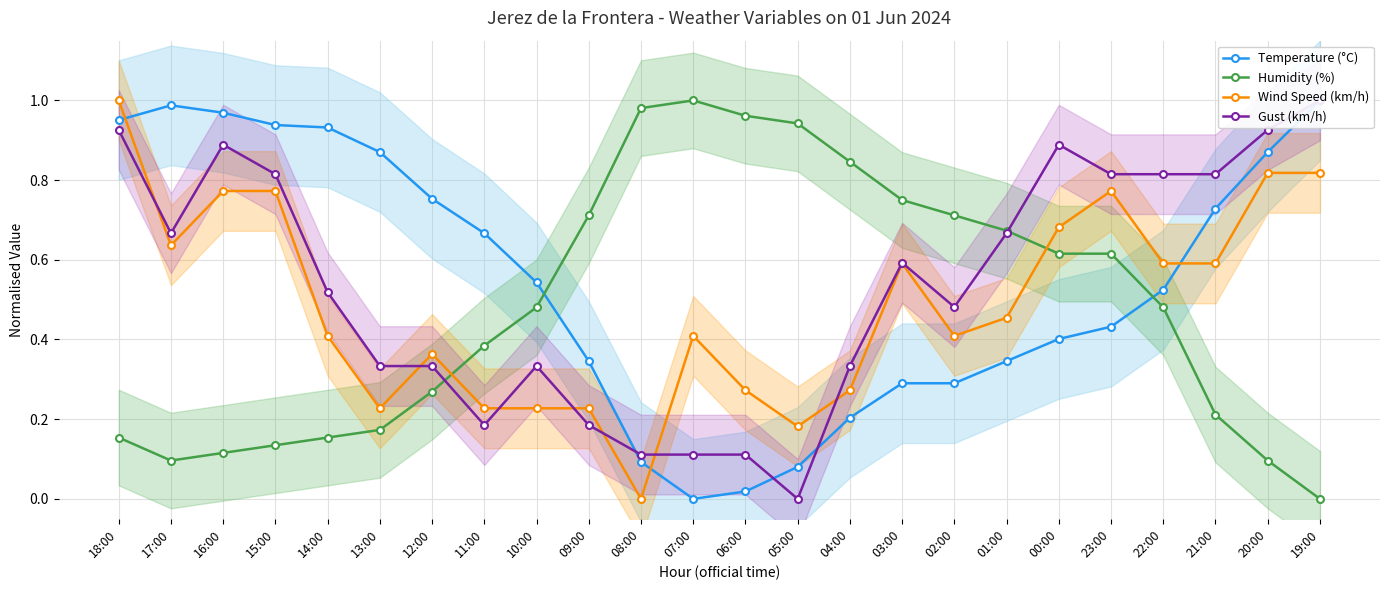

True or false: Humidity (%) has a value of 0.2 at 14:00.

True